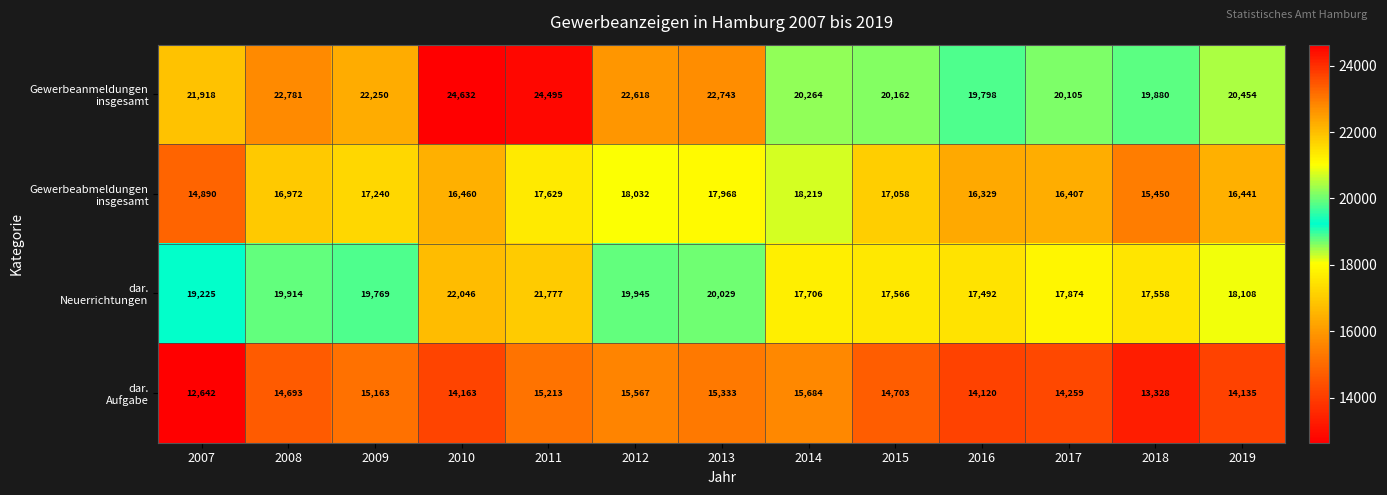

What is the spread (max minus min) of values at 2015?

5459